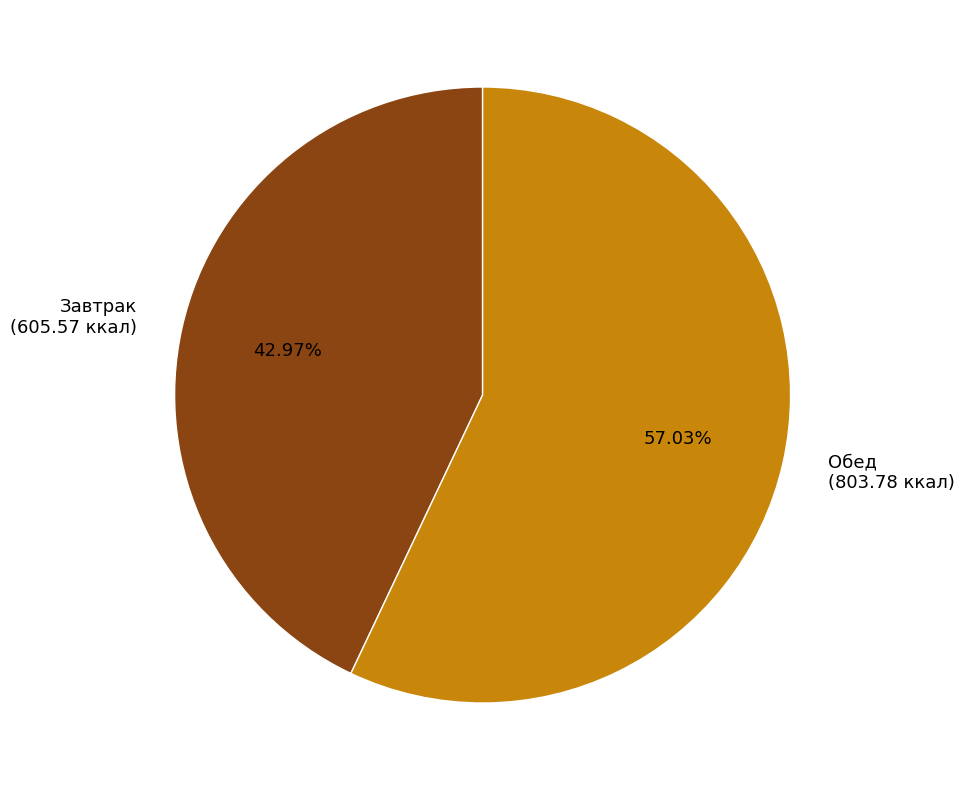

What portion of the pie excludes Обед?

43.0%